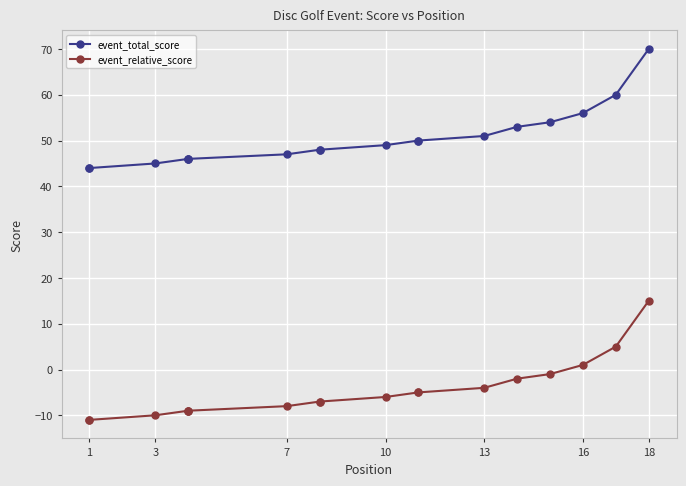

True or false: event_relative_score and event_total_score cross at least once.

False